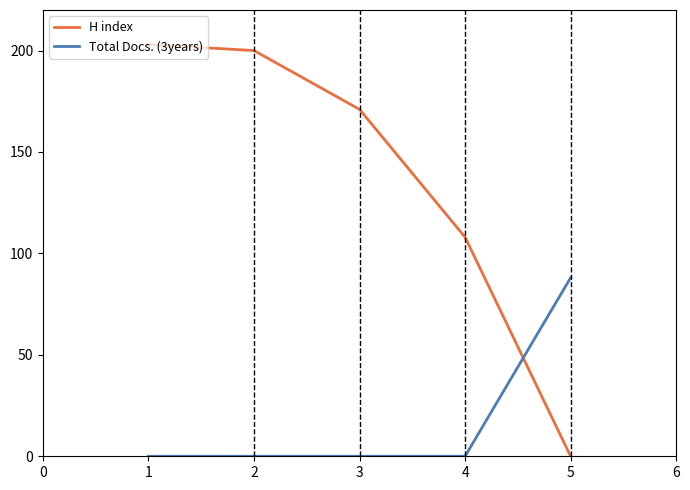

Which series has the widest spread of values?

H index